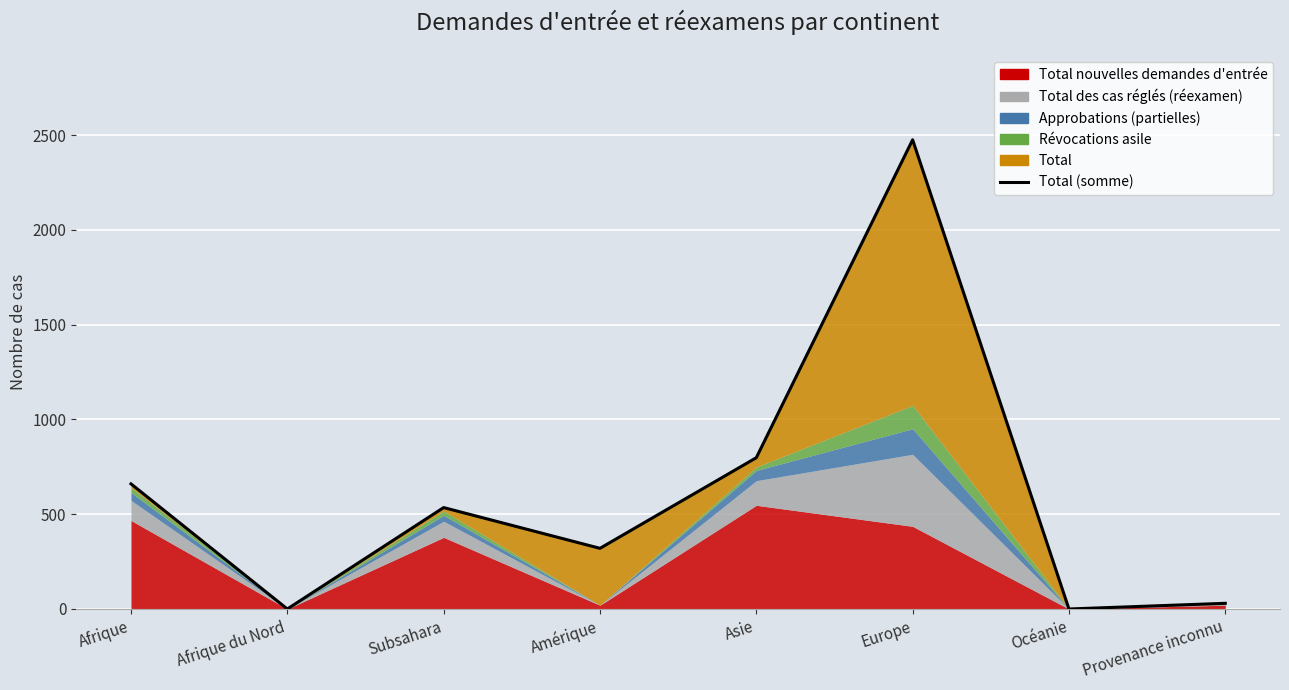

The chart shows a value of 1519 at Océanie. True or false?

False